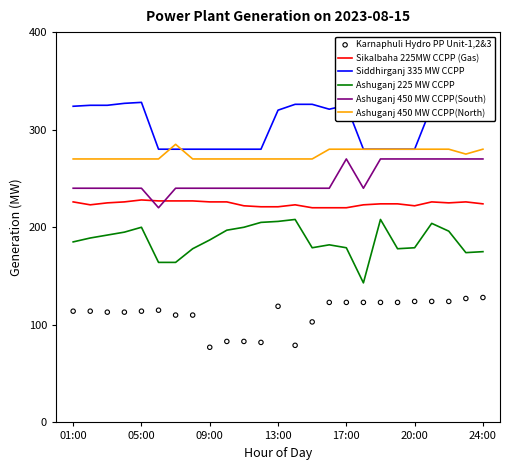

At how many categories does at least one series exceed 167?

25